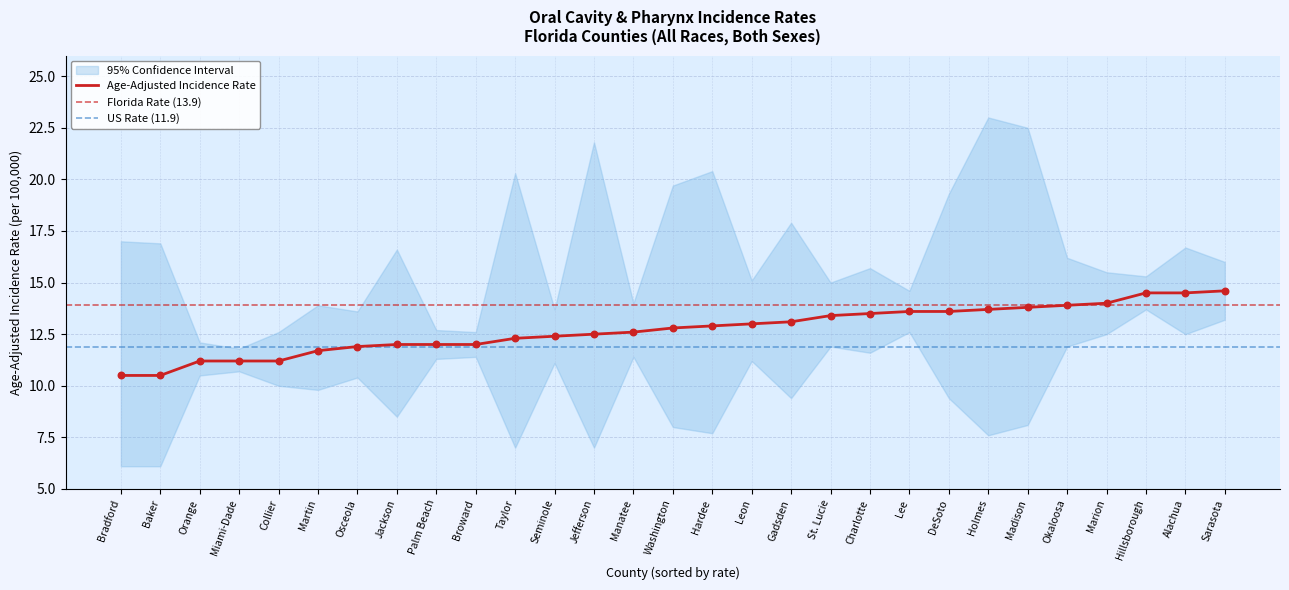

Which series contains the highest Y value?

Upper 95% CI